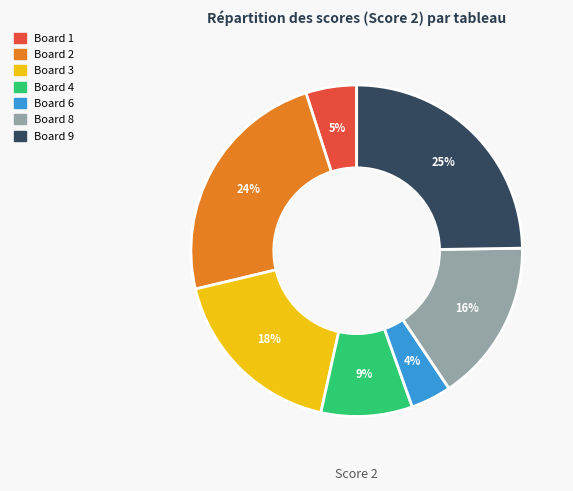

Does any single category account for the majority?

No